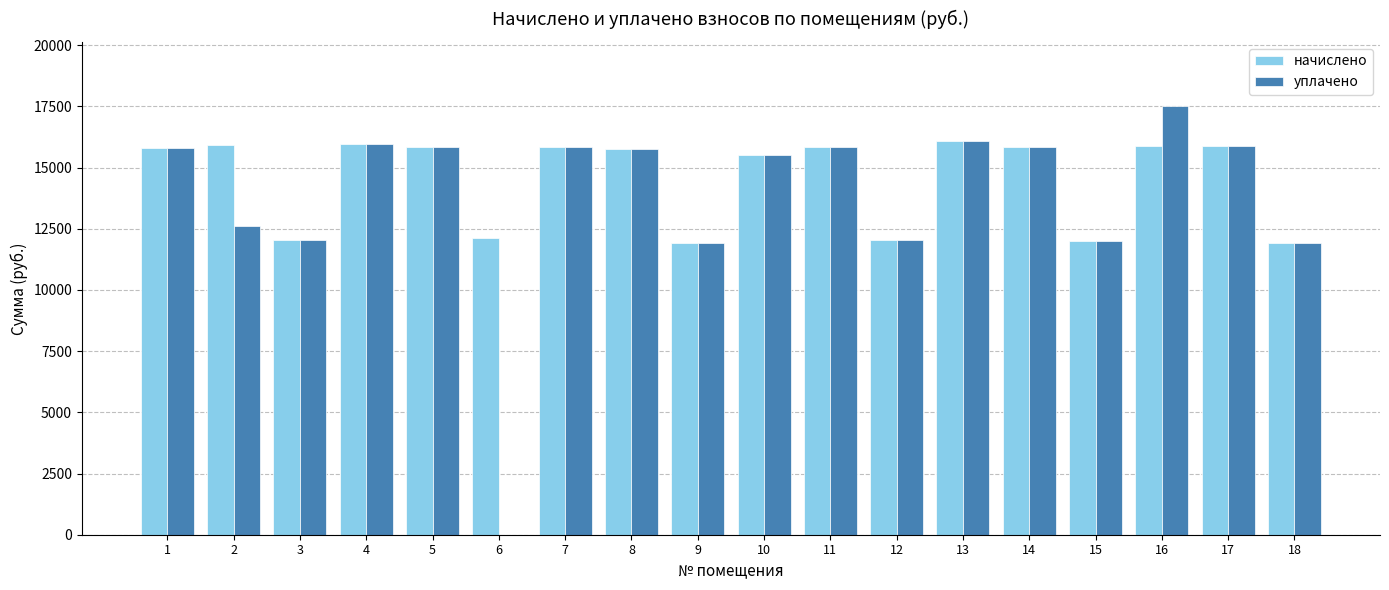

What is the maximum value for начислено?

16096.3